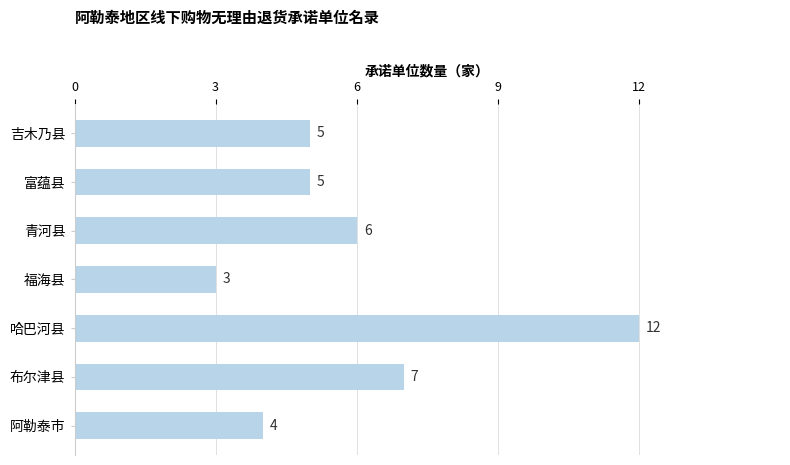

At which category does the chart reach its minimum across all series?

福海县